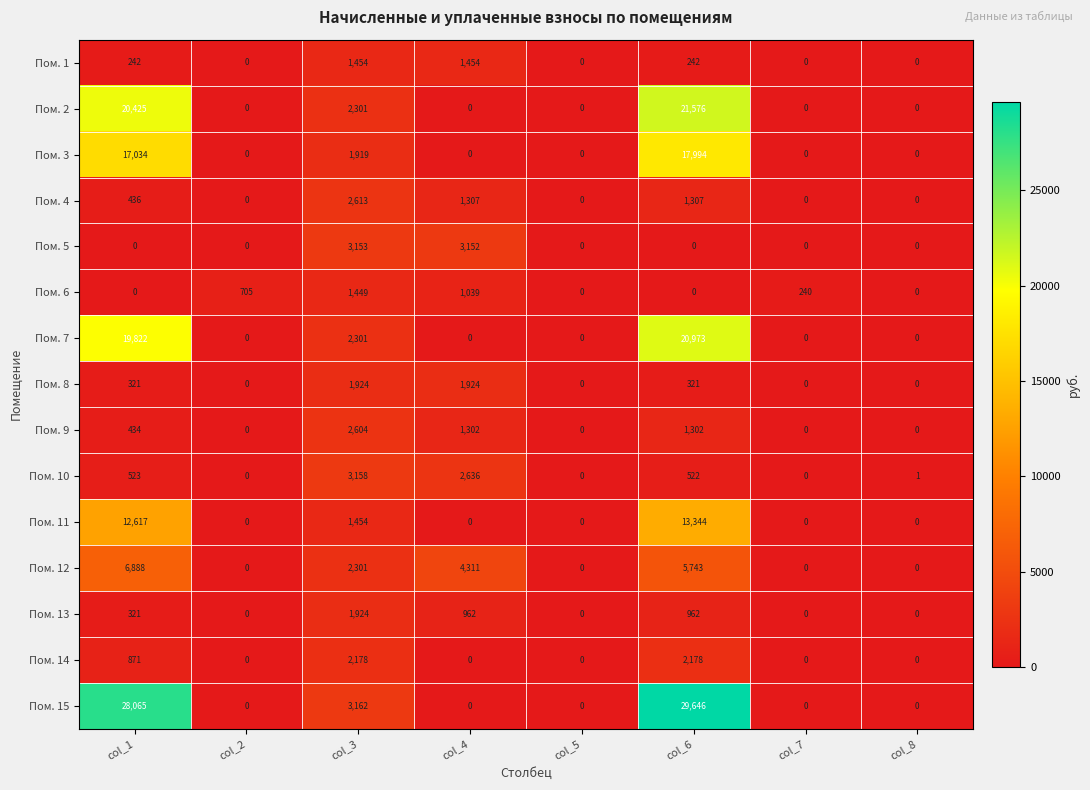

What is the total value across all series at col_7?

240